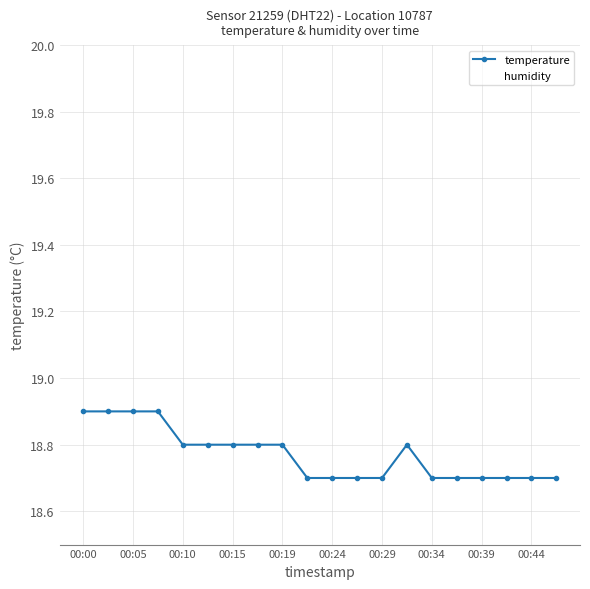

What is the value of the humidity point at the 4th from the left?

99.9